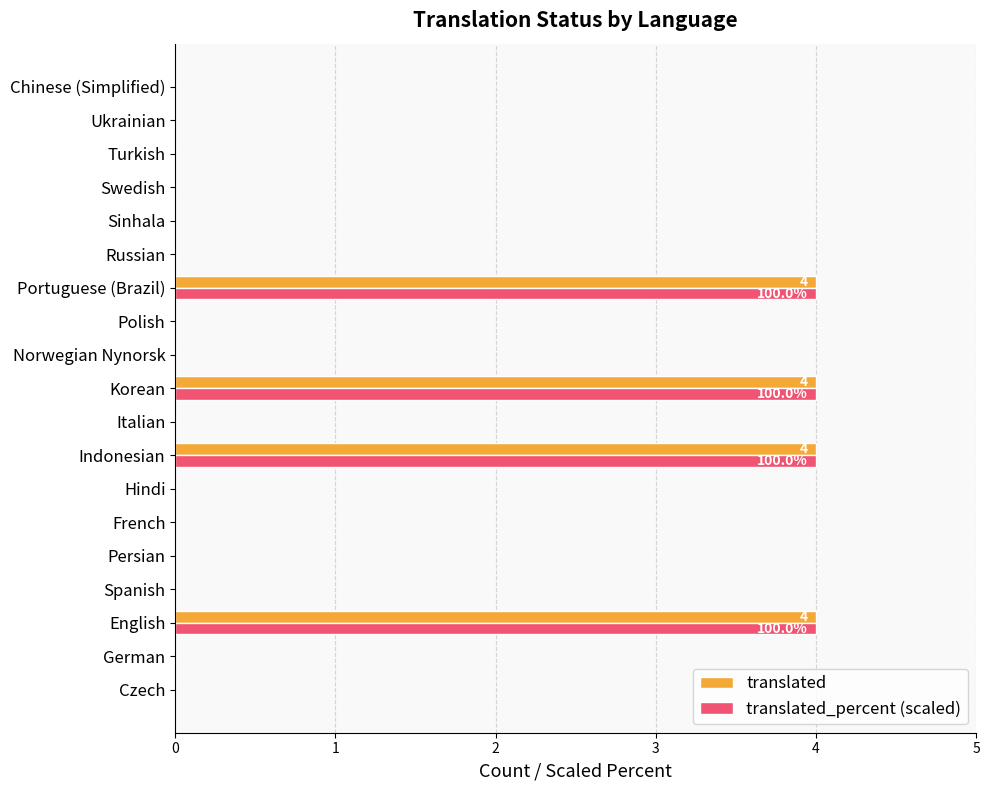

What is the highest value of the translated_percent (scaled) series?

4